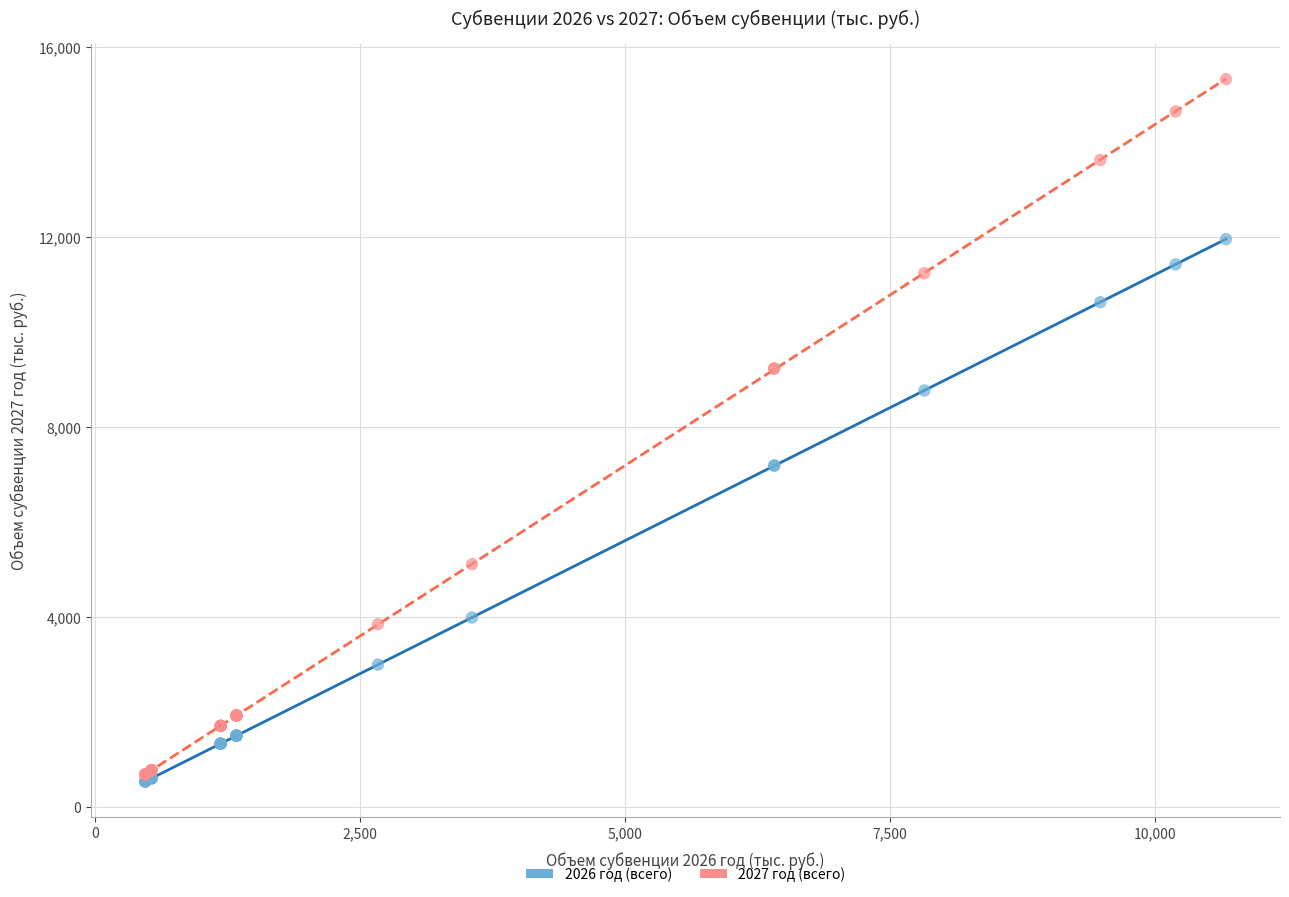

Which series has the widest spread of Y values?

2027 год (всего)